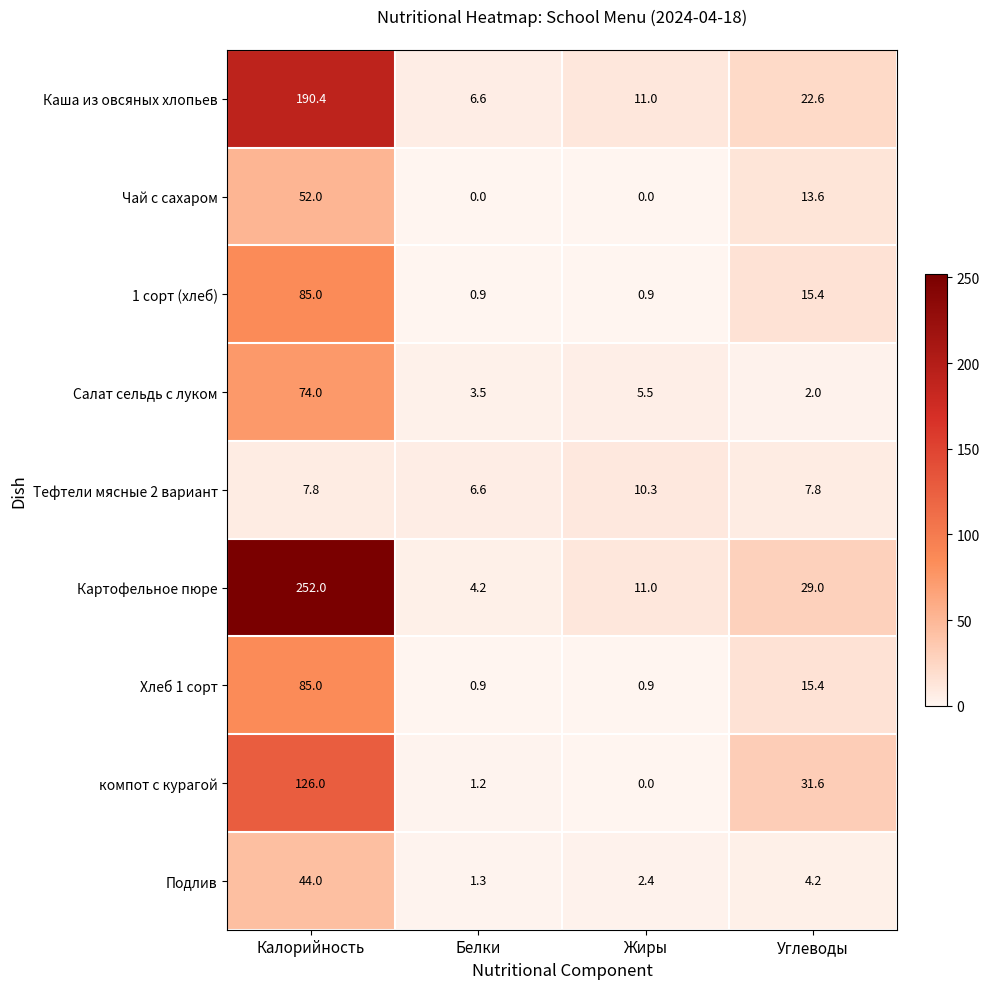

What is the difference between the highest and lowest values at Калорийность?

244.2